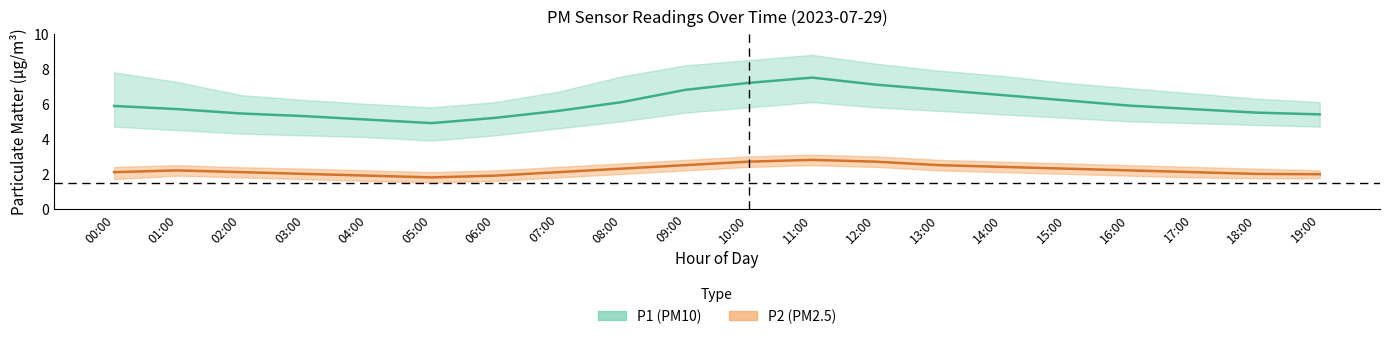

Is this an area chart (filled region under the line)?

No